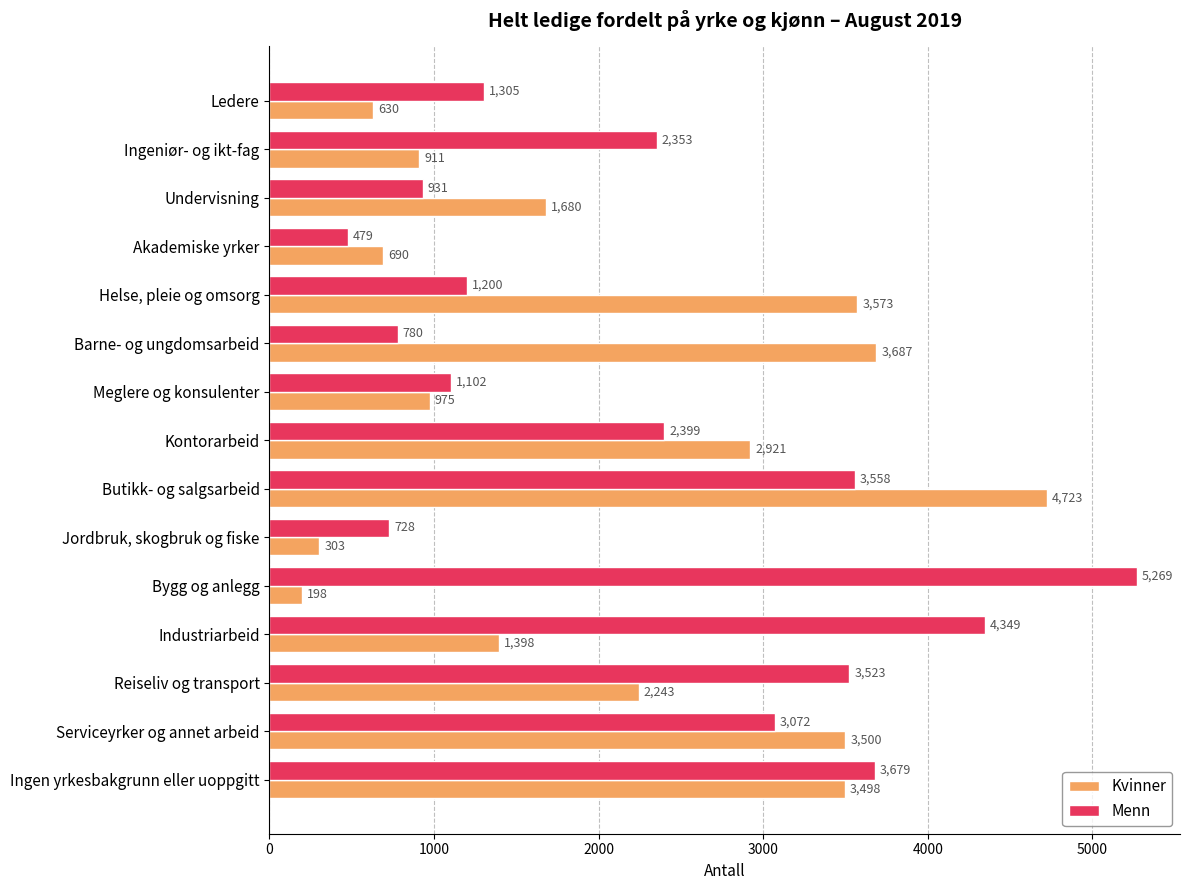

Which series has the largest total across all categories?

Menn